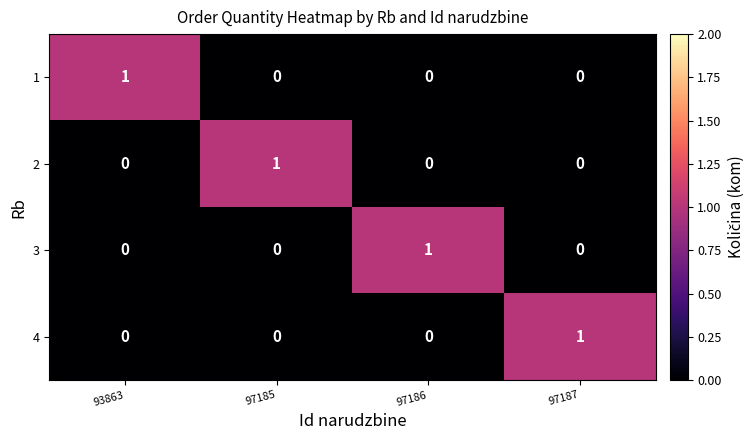

Count the 3 values in the range 0 to 1.

4